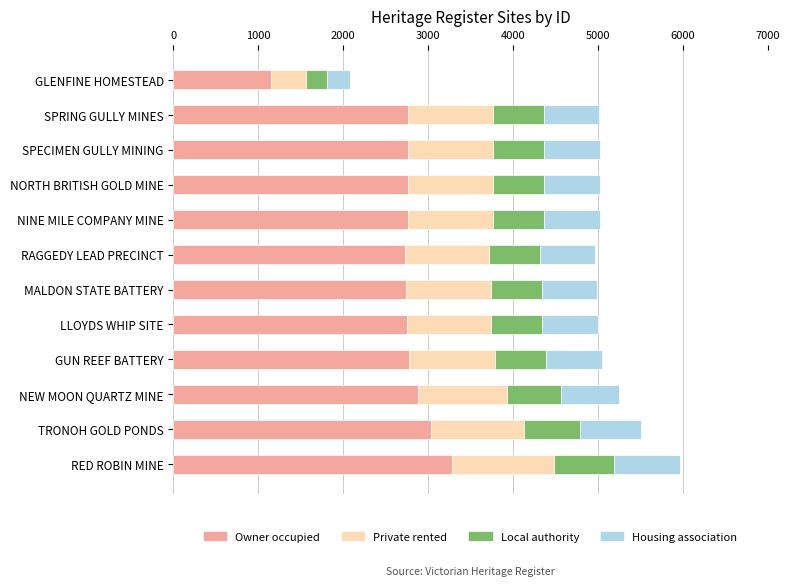

What are all the series names shown in the legend?

Owner occupied, Private rented, Local authority, Housing association